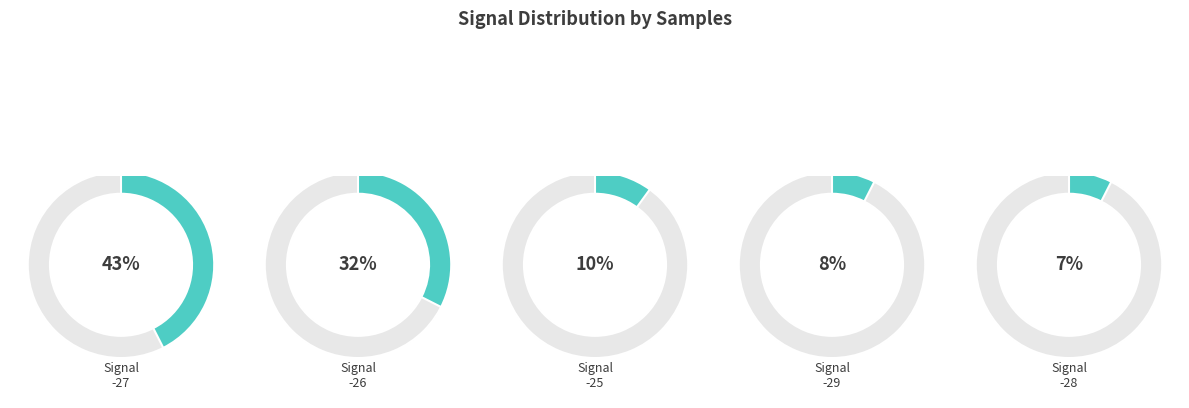

Do -26 and -26 together represent more than half of the pie?

No